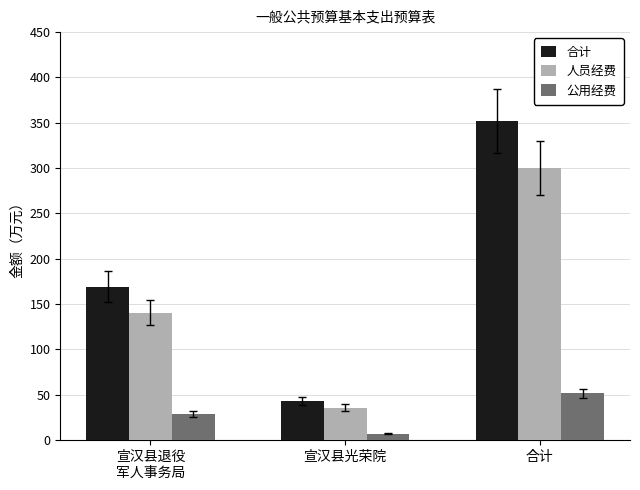

Rank the categories by 人员经费 value from highest to lowest.

合计, 宣汉县退役
军人事务局, 宣汉县光荣院